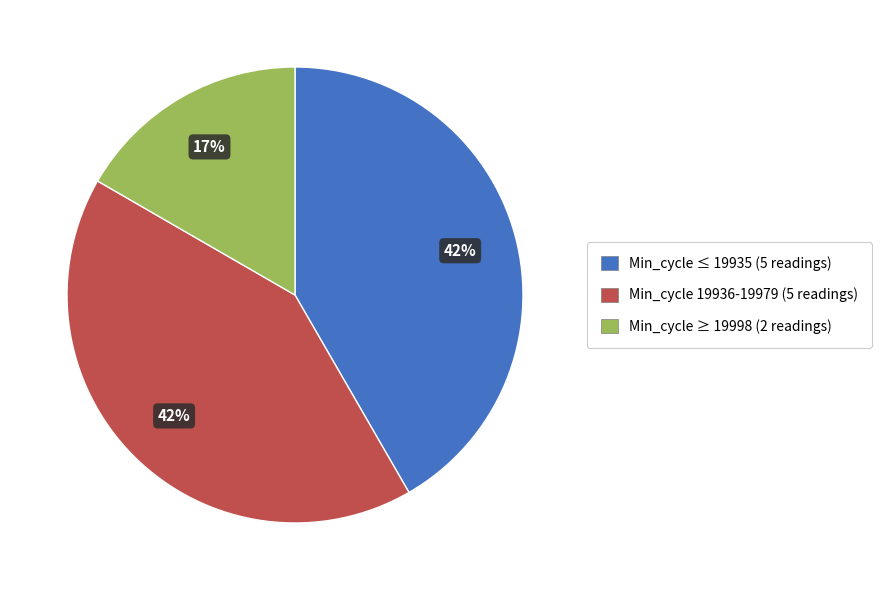

True or false: Min_cycle ≥ 19998 (2 readings) accounts for 17% of the total.

True